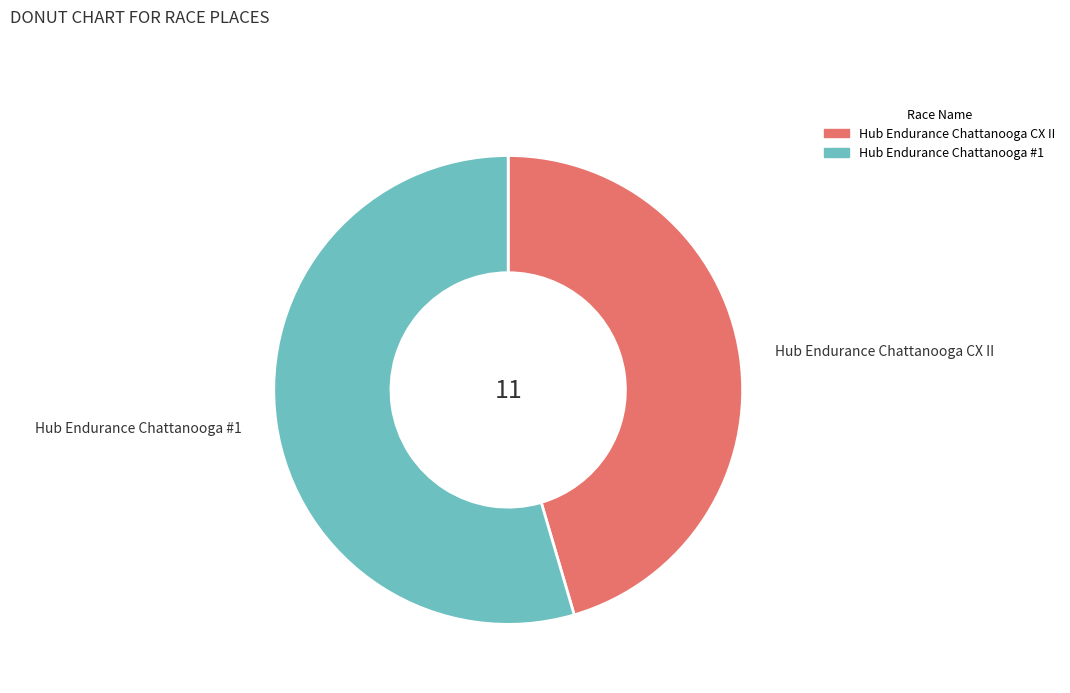

How many slices are in this pie chart?

2